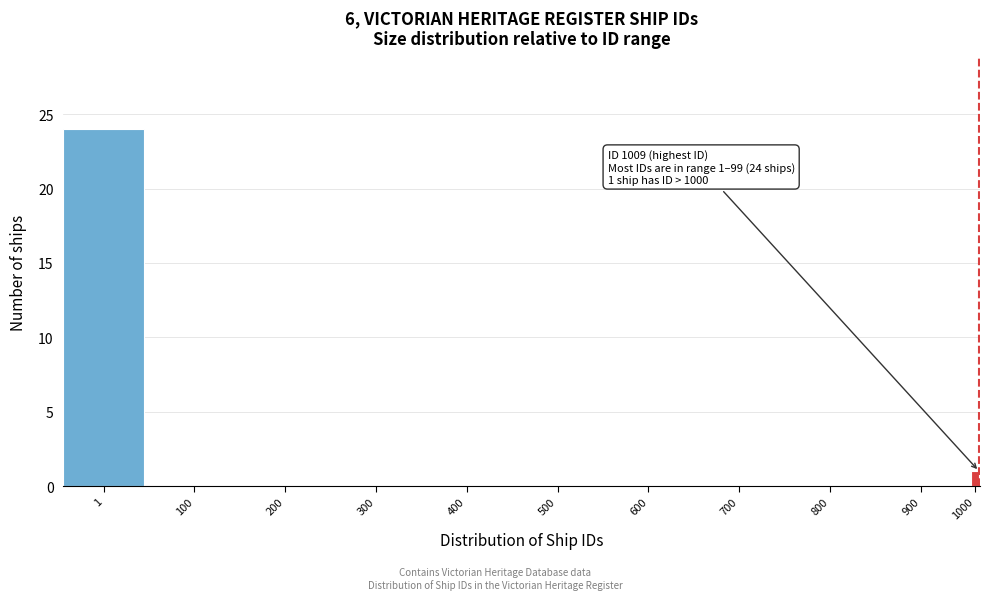

Reading right to left, transcribe all the data shown in this chart.

1000=1	900=0	800=0	700=0	600=0	500=0	400=0	300=0	200=0	100=0	1=24